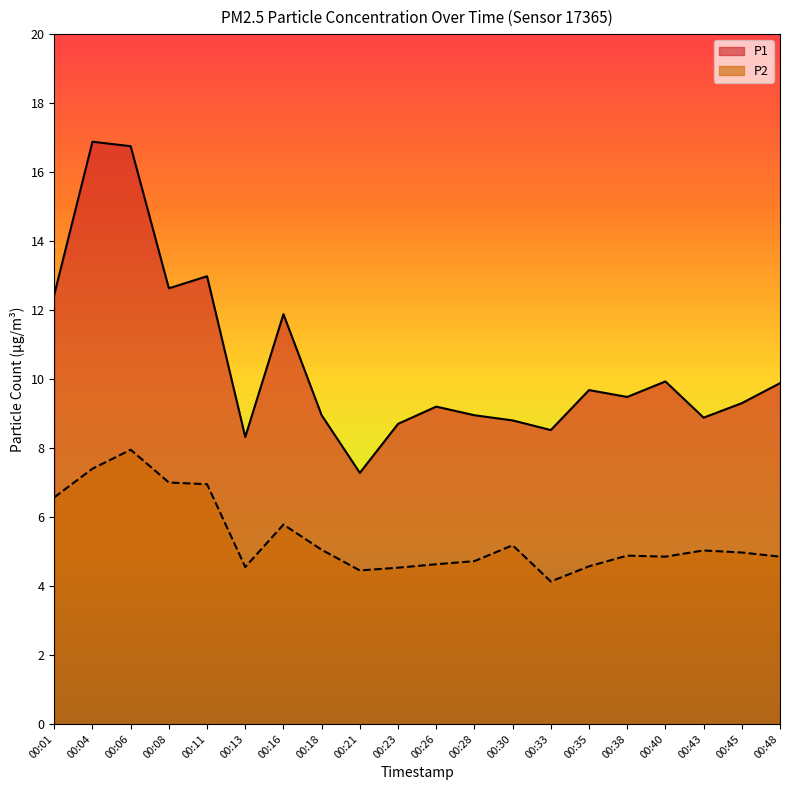

What is the difference between the maximum and minimum values in the P2 series?

3.8